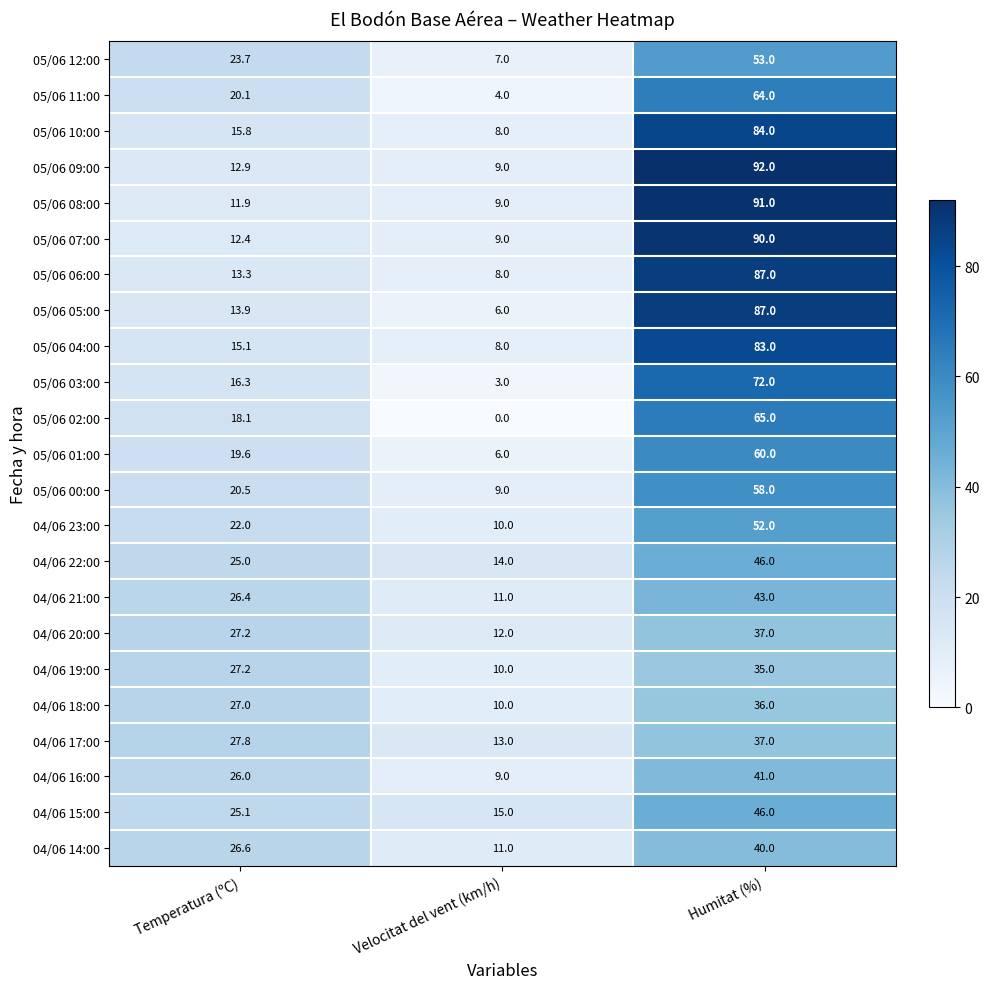

How many series are shown in this chart?

23